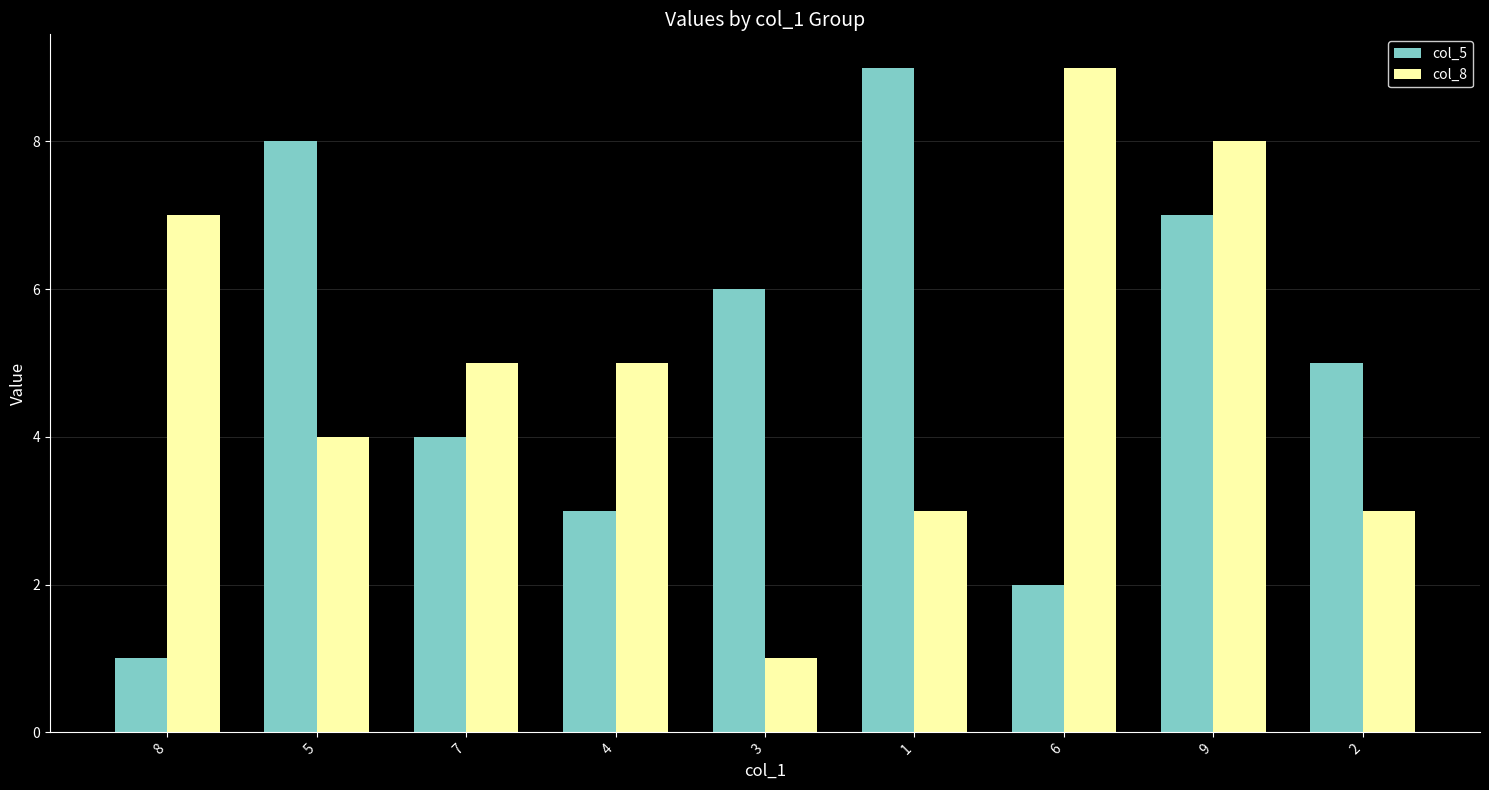

What is the sum of all col_8 values?

45